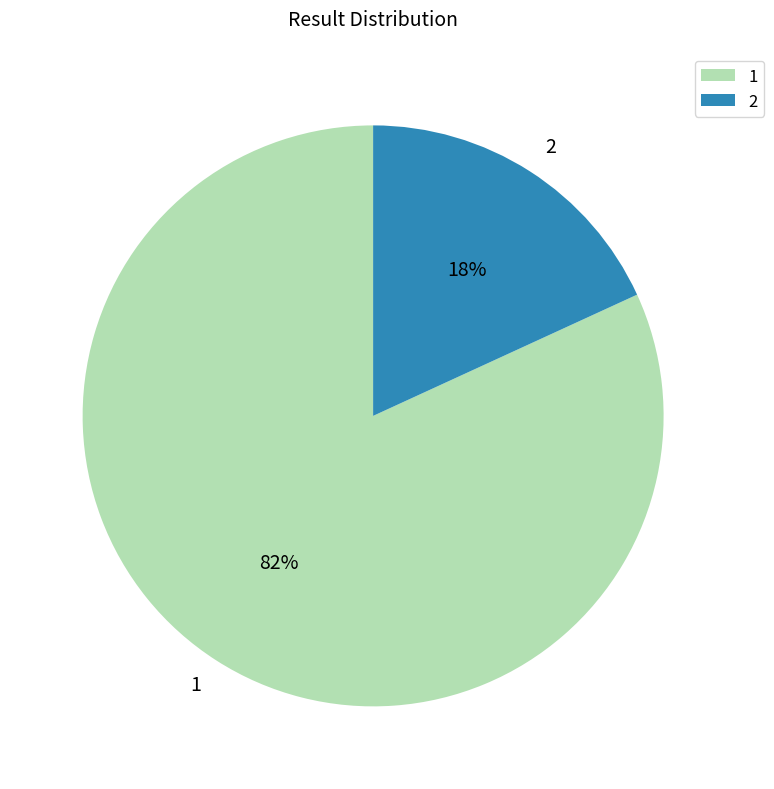

Count the number of slices in the pie.

2